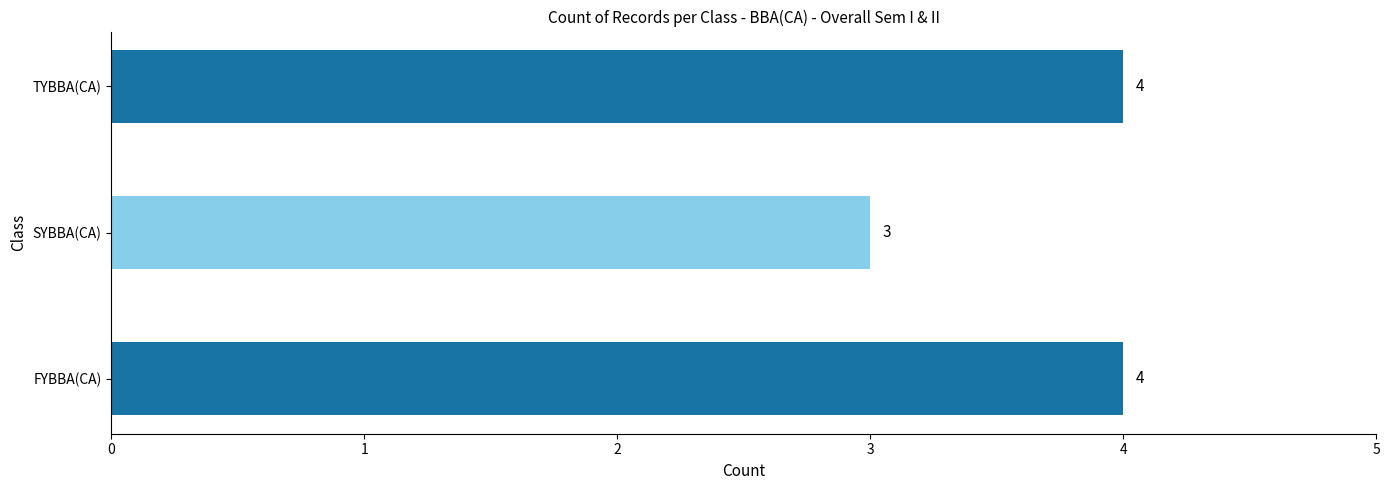

What is the greatest value displayed?

4